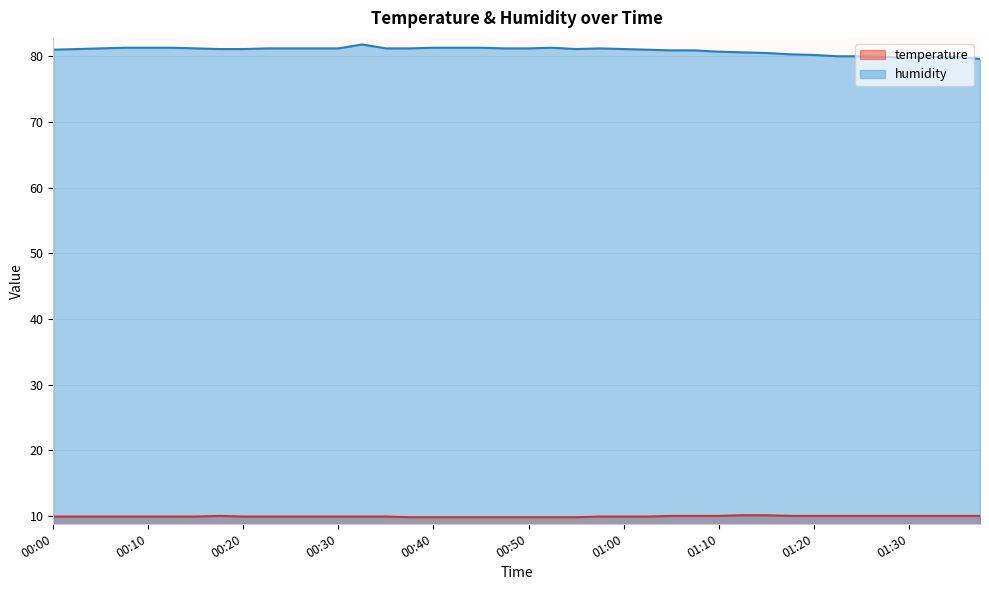

Is it true that humidity equals 54.2 at 01:33?

False